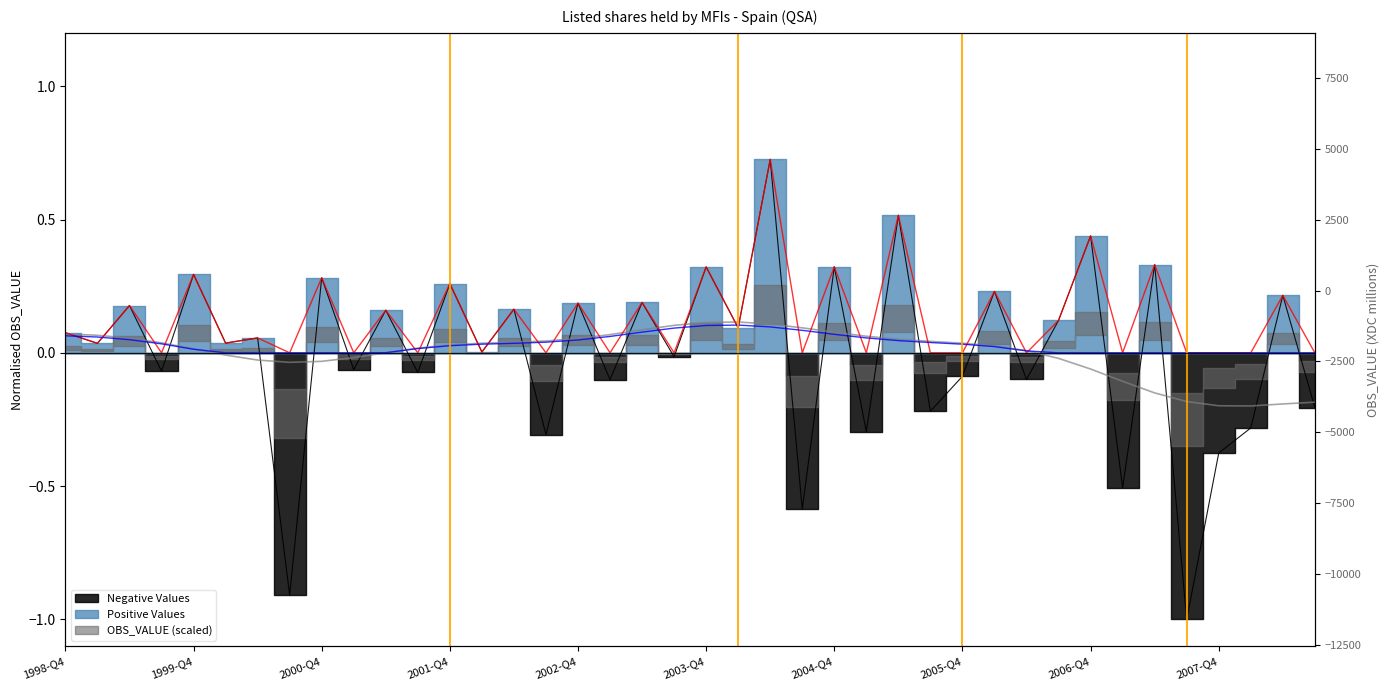

Between 2008-Q1 and 2005-Q4, which is larger?

2005-Q4